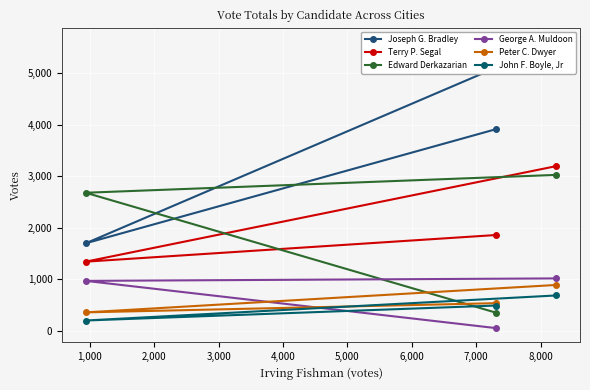

What is the greatest value displayed?

5610